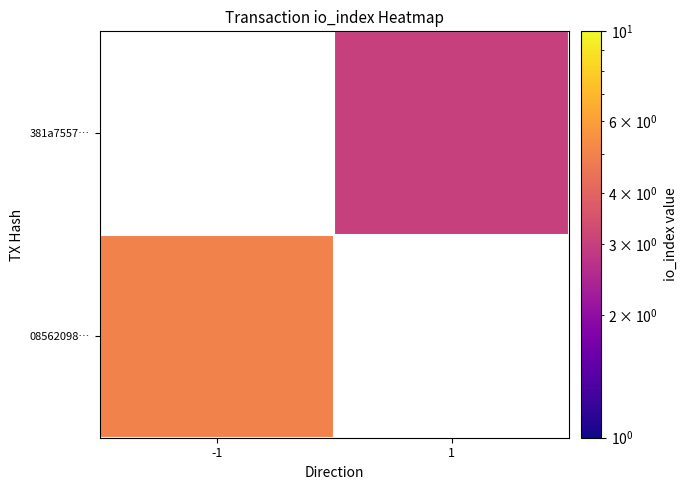

List the series in order of their overall mean, lowest first.

08562098…, 381a7557…